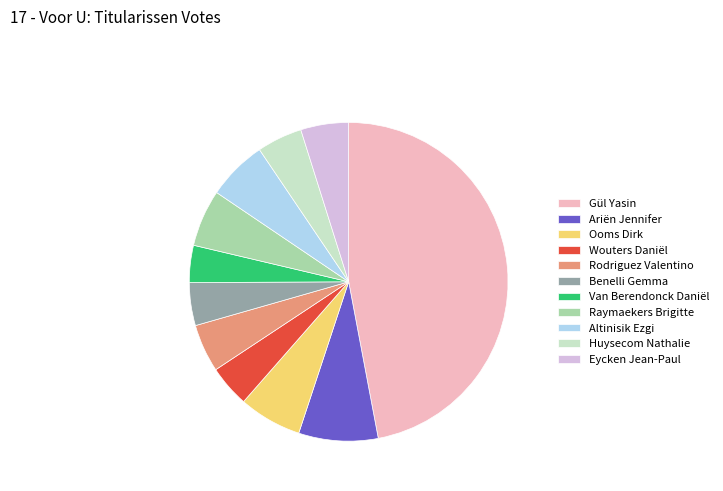

True or false: Gül Yasin accounts for 57% of the total.

False